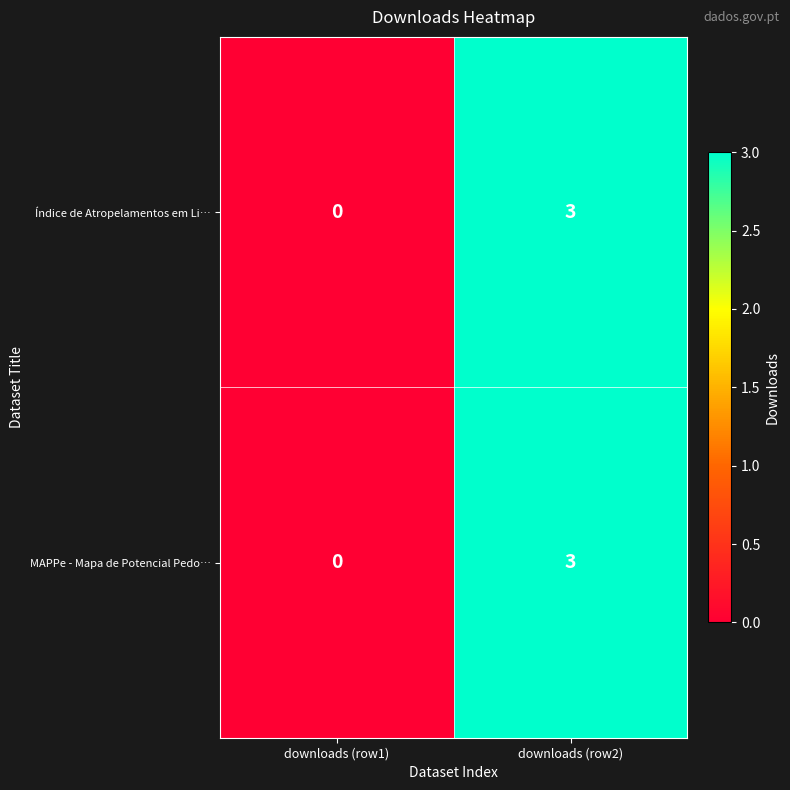

What is the difference between the MAPPe - Mapa de Potencial Pedo… values at downloads (row2) and downloads (row1)?

3